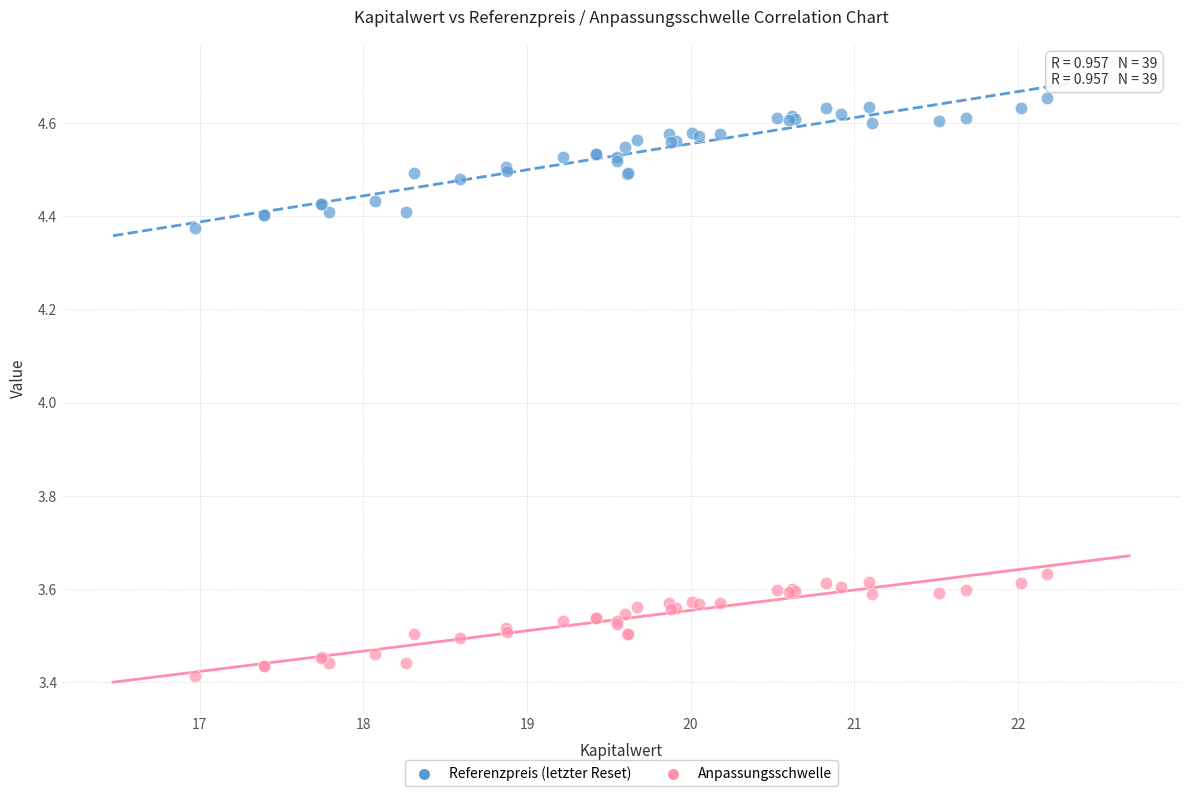

What is the X range (max minus min) for the scatter plot?

5.2